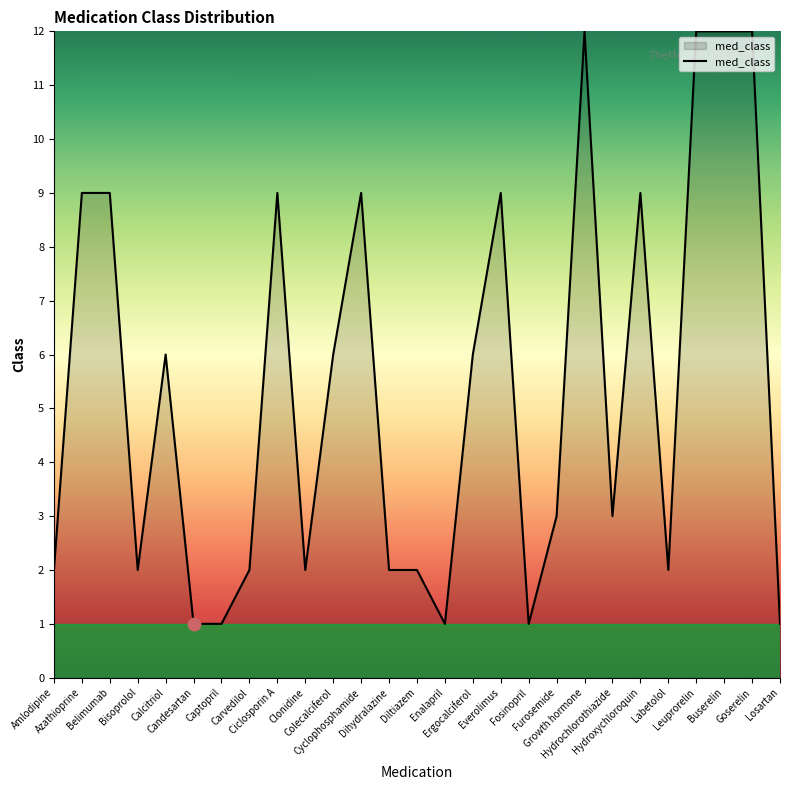

What is the difference between the maximum and minimum values?

11